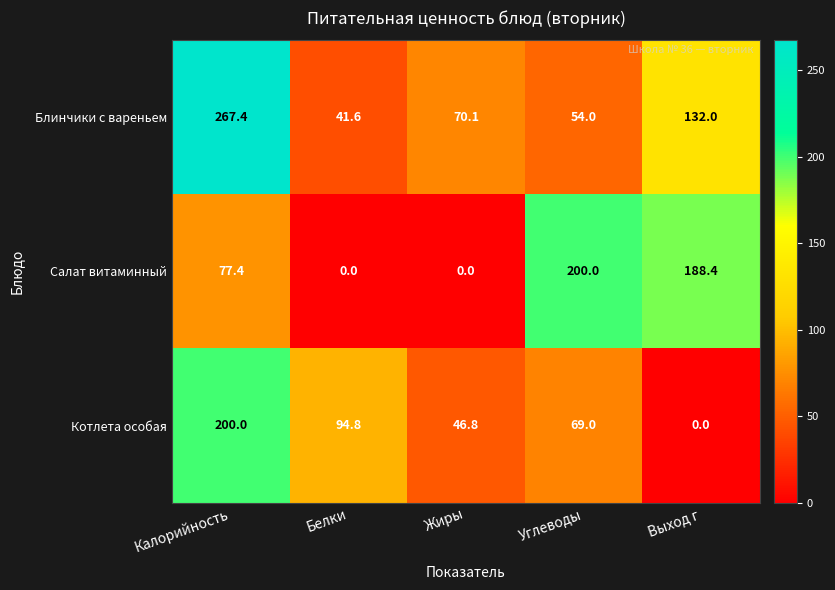

What is the maximum value shown in the chart?

267.4